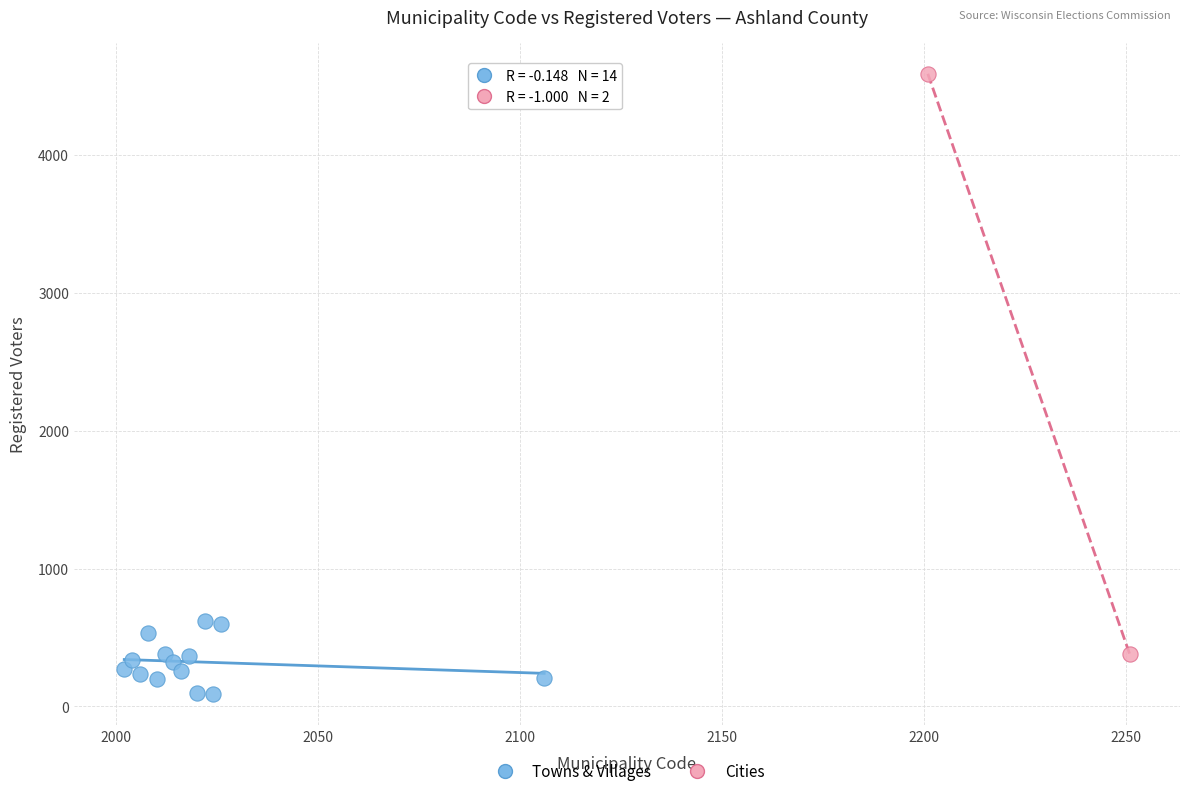

What are all the series names shown in the legend?

Towns & Villages, Cities